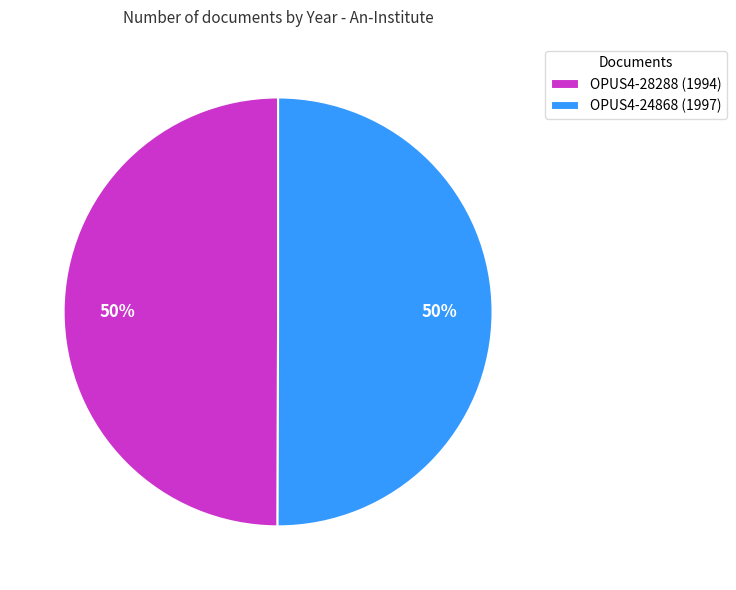

To the nearest percent, what portion does OPUS4-24868 represent?

50%